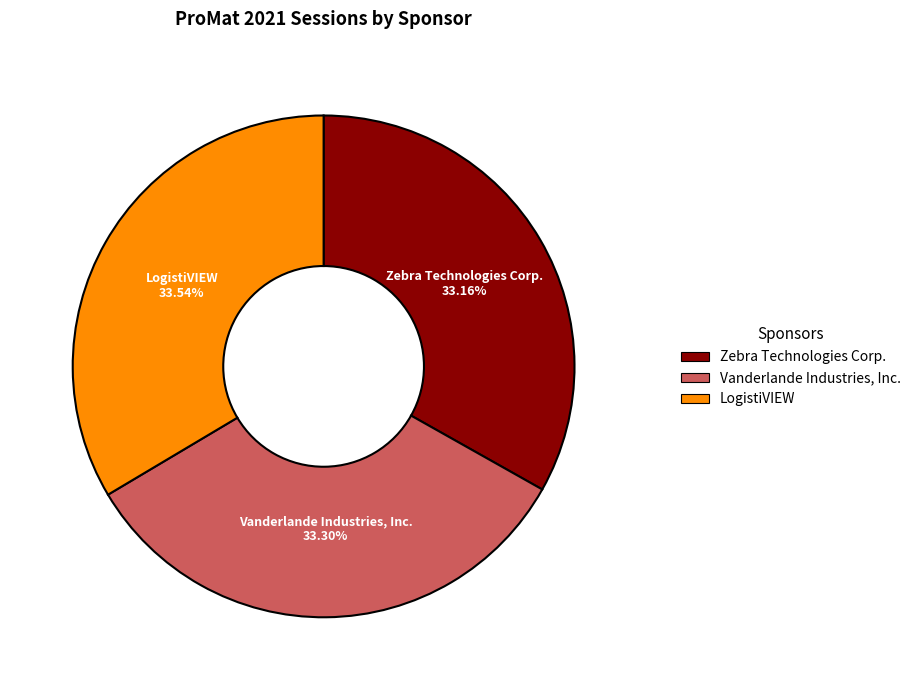

How many segments does this pie chart have?

3